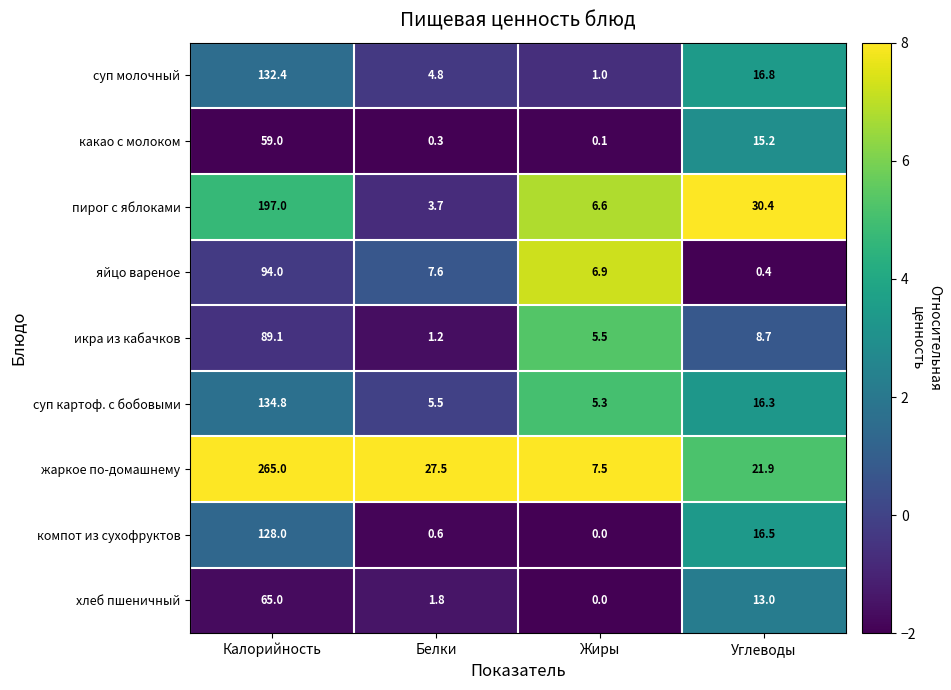

Is the value of суп молочный at Белки greater than the value of хлеб пшеничный at Белки?

Yes